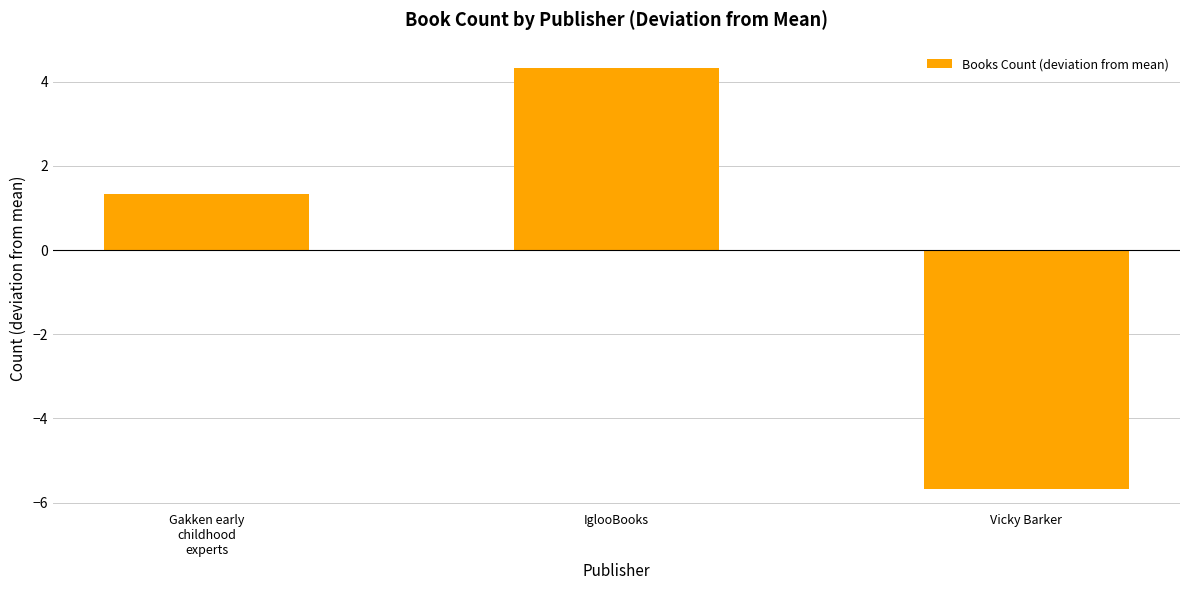

What is the change in value from IglooBooks to Vicky Barker?

-10.0